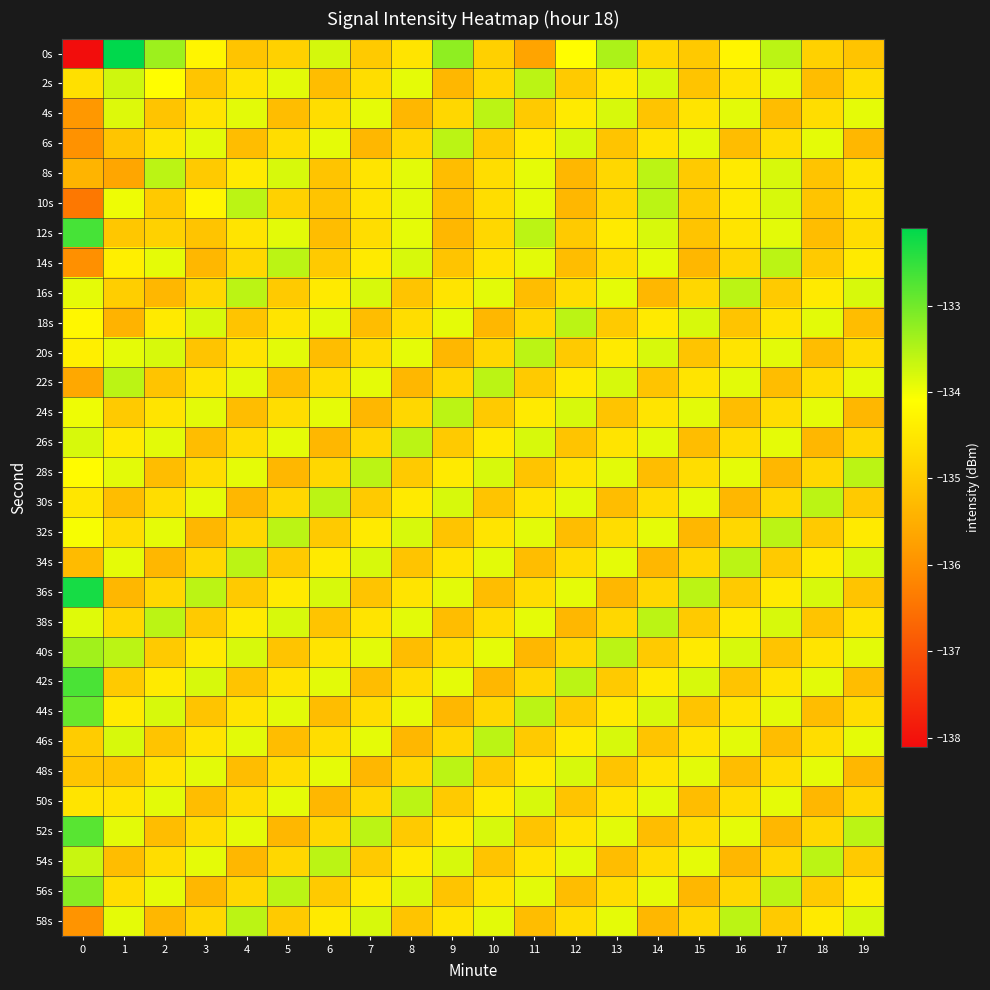

How many categories are shown in the chart?

20